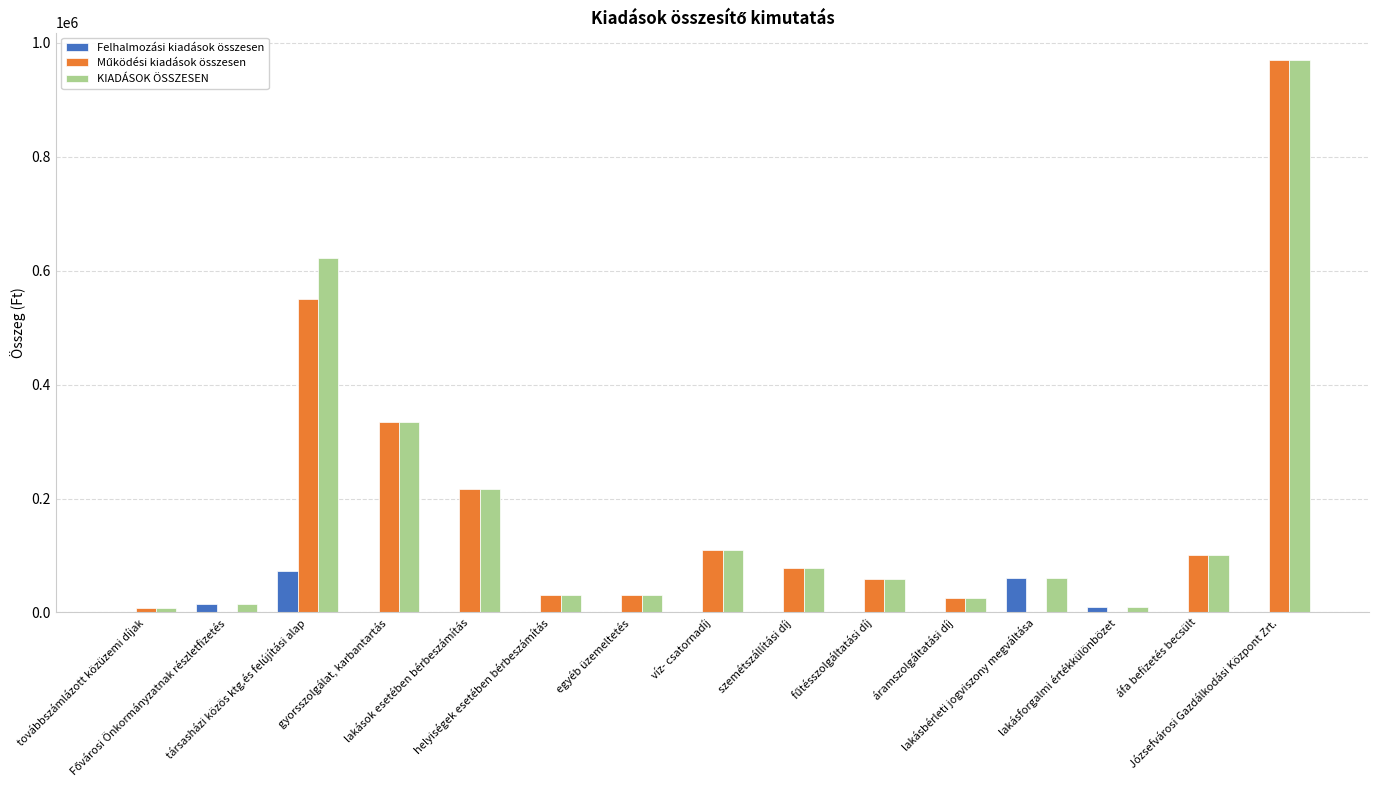

What is the average value of the Felhalmozási kiadások összesen series?

10487